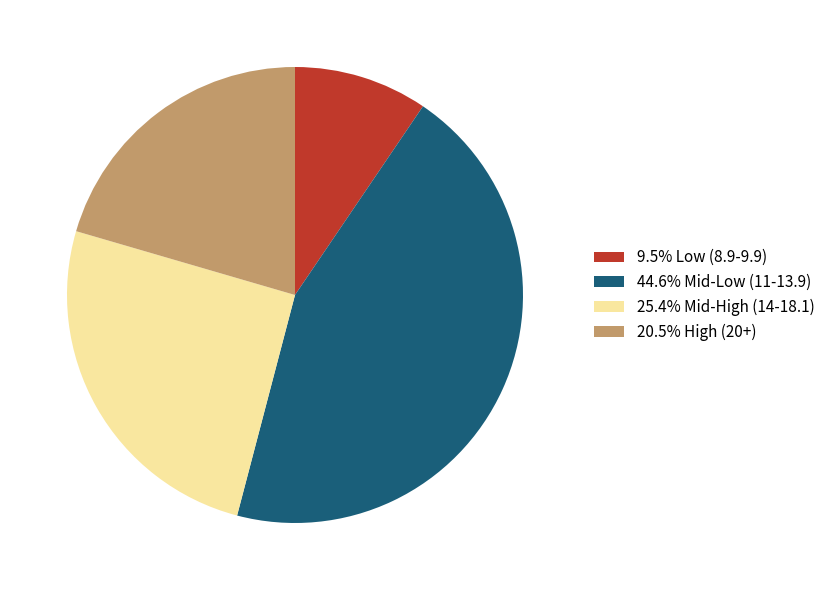

Is the sum of 25.4% Mid-High (14-18.1) and 20.5% High (20+) greater than half?

No